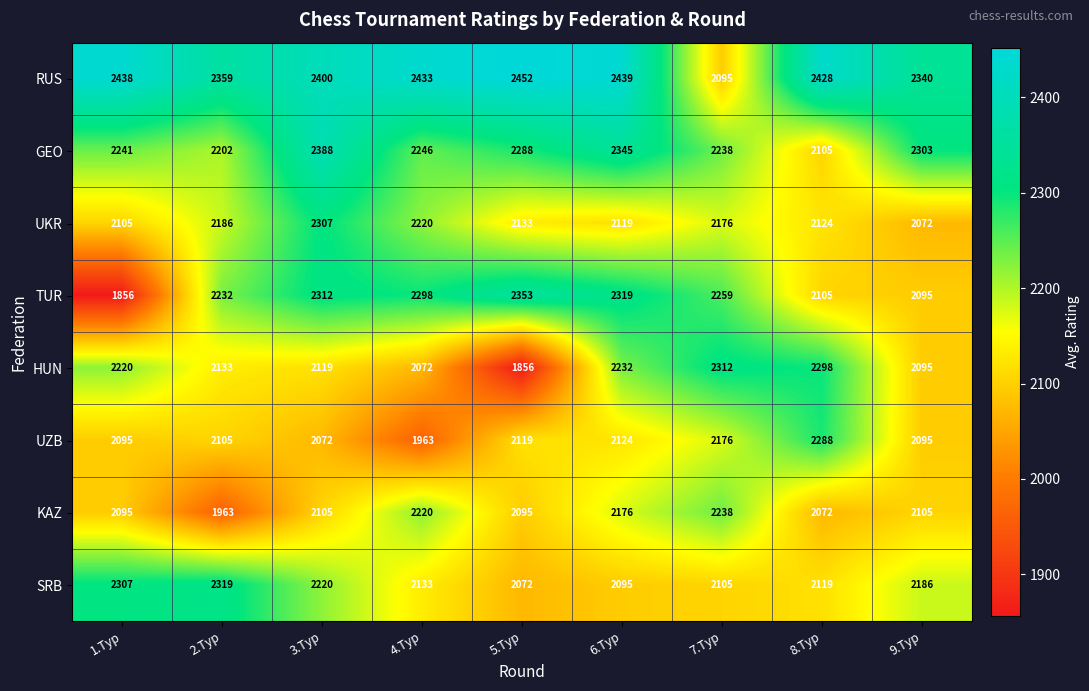

Count the number of categories in the chart.

9